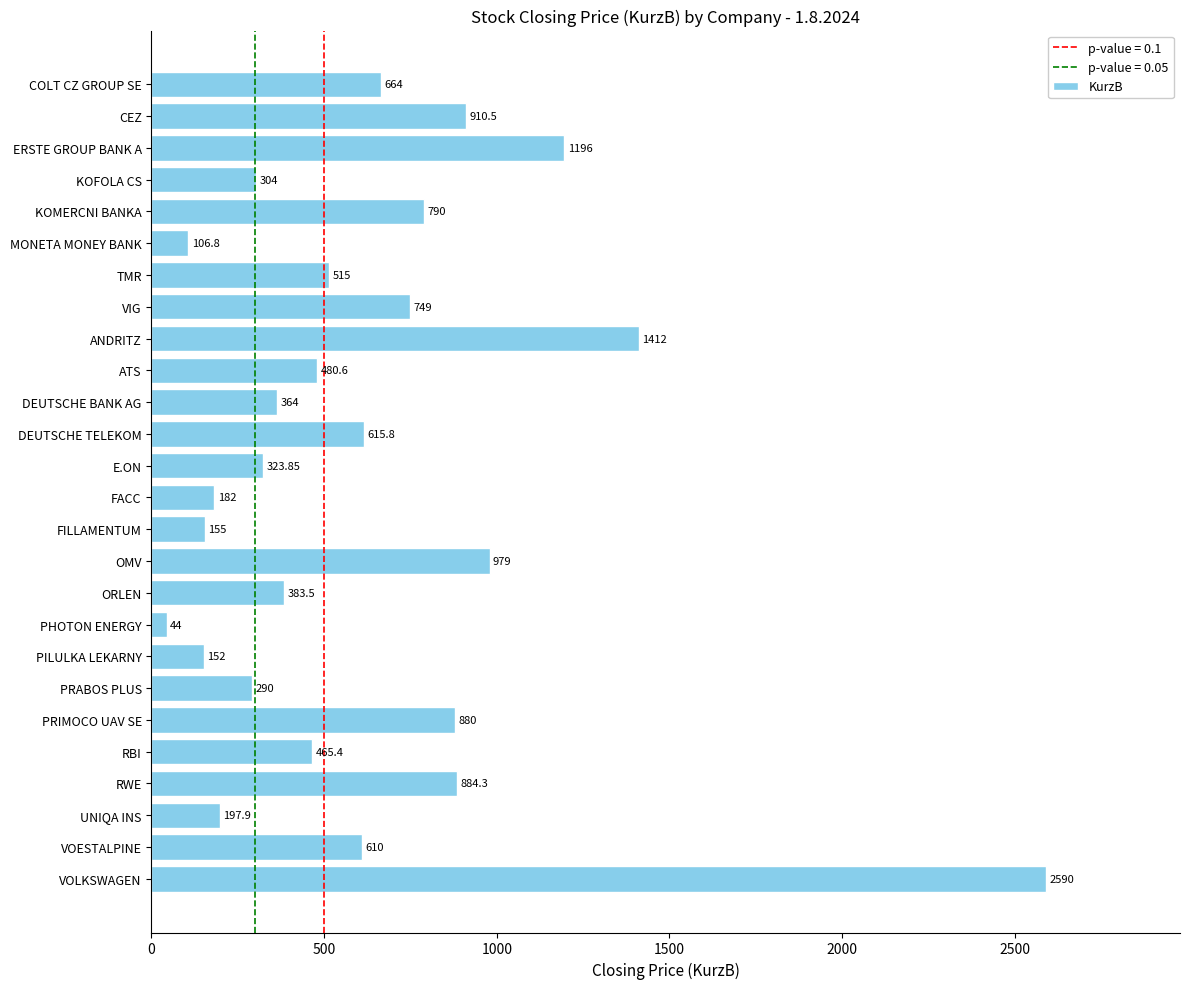

List the labels in order of value, smallest first.

PHOTON ENERGY, MONETA MONEY BANK, PILULKA LEKARNY, FILLAMENTUM, FACC, UNIQA INS, PRABOS PLUS, KOFOLA CS, E.ON, DEUTSCHE BANK AG, ORLEN, RBI, ATS, TMR, VOESTALPINE, DEUTSCHE TELEKOM, COLT CZ GROUP SE, VIG, KOMERCNI BANKA, PRIMOCO UAV SE, RWE, CEZ, OMV, ERSTE GROUP BANK A, ANDRITZ, VOLKSWAGEN